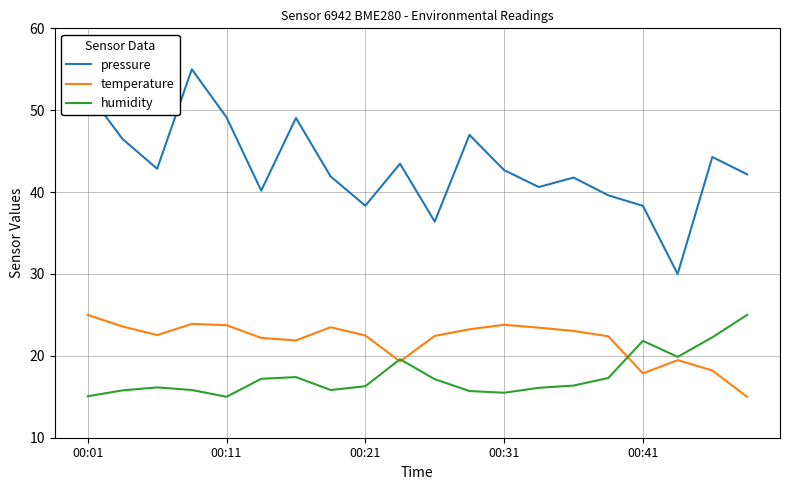

What is the greatest value displayed?

55.0